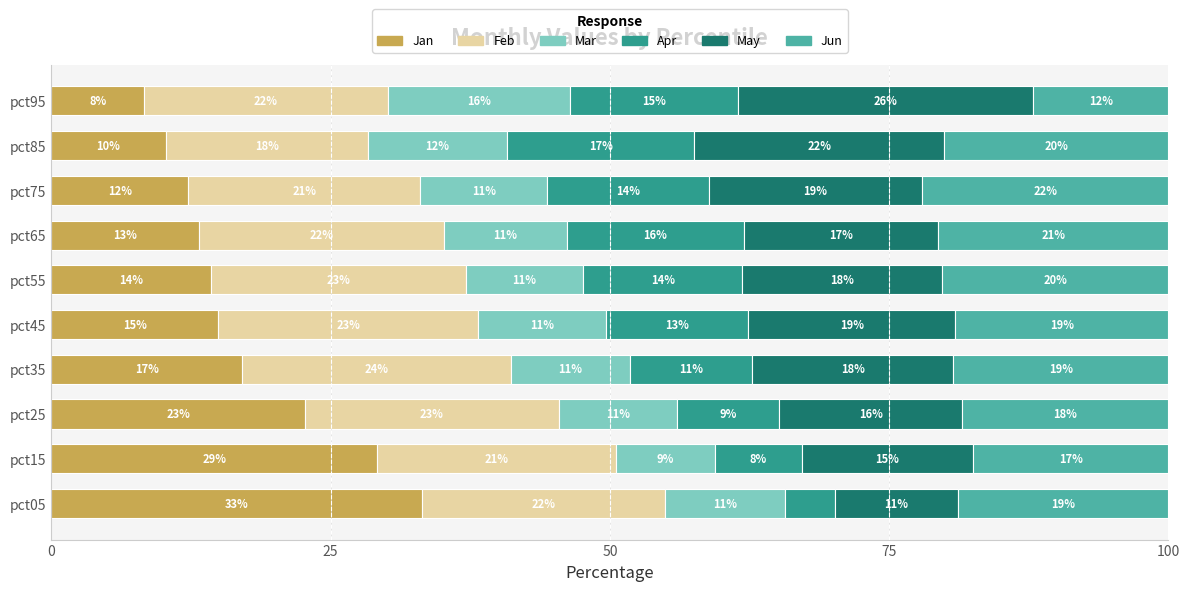

At which label does Jan reach its minimum?

pct95